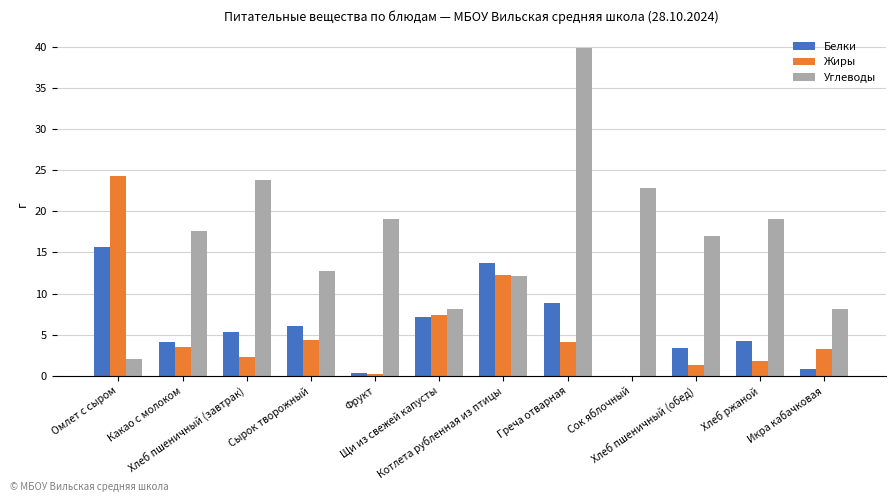

What is the maximum value shown in the chart?

39.8